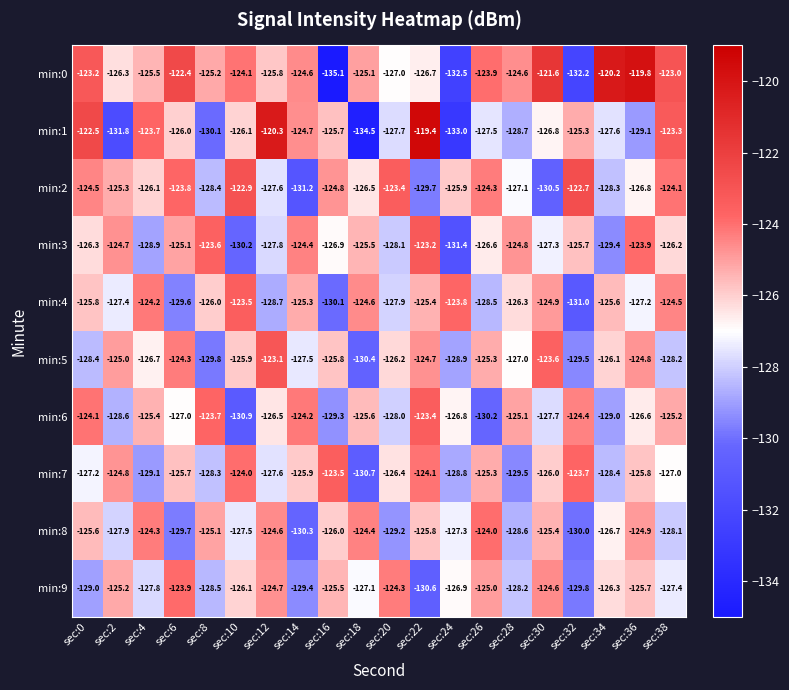

What is the sum of all min:1 values?

-2533.8